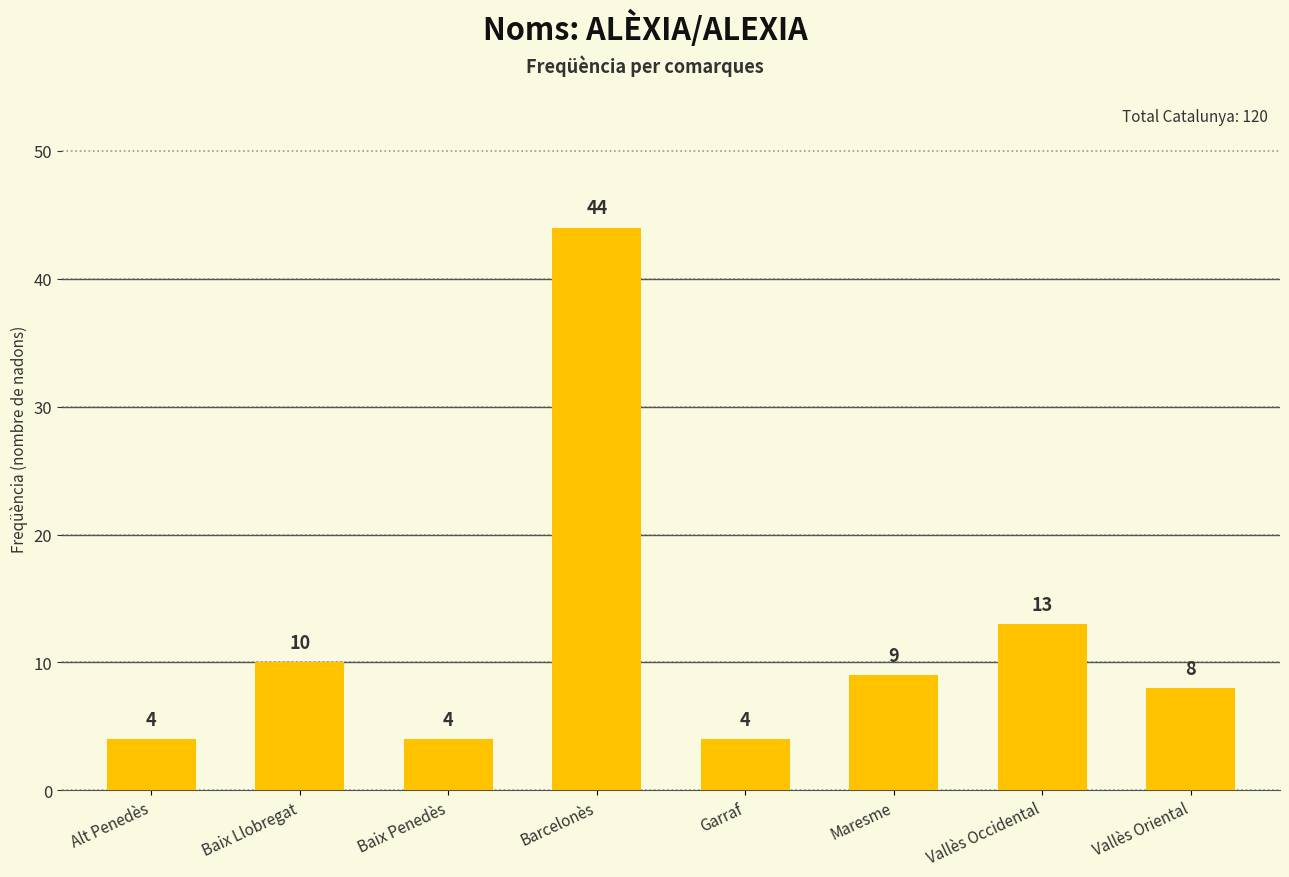

Is it true that the value at Garraf is 6?

False